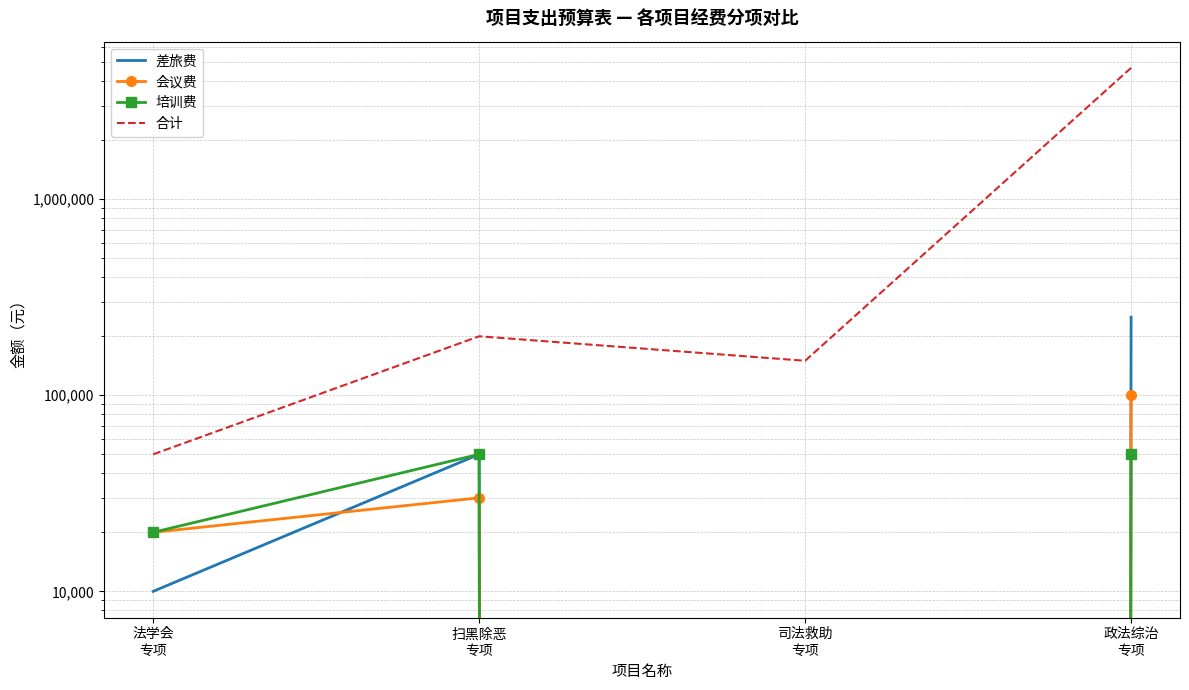

At which label is 会议费 closest to 50000?

扫黑除恶
专项